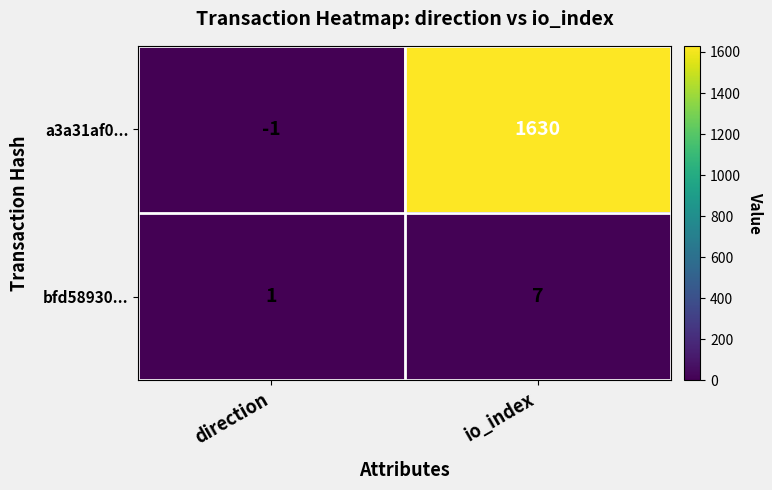

Rank the categories by a3a31af0... value from highest to lowest.

io_index, direction